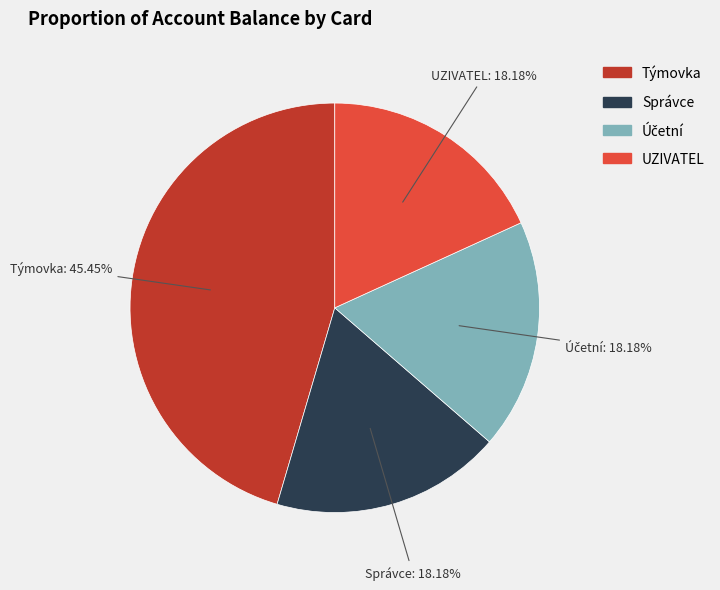

Is it true that Správce is 18% of the pie?

True